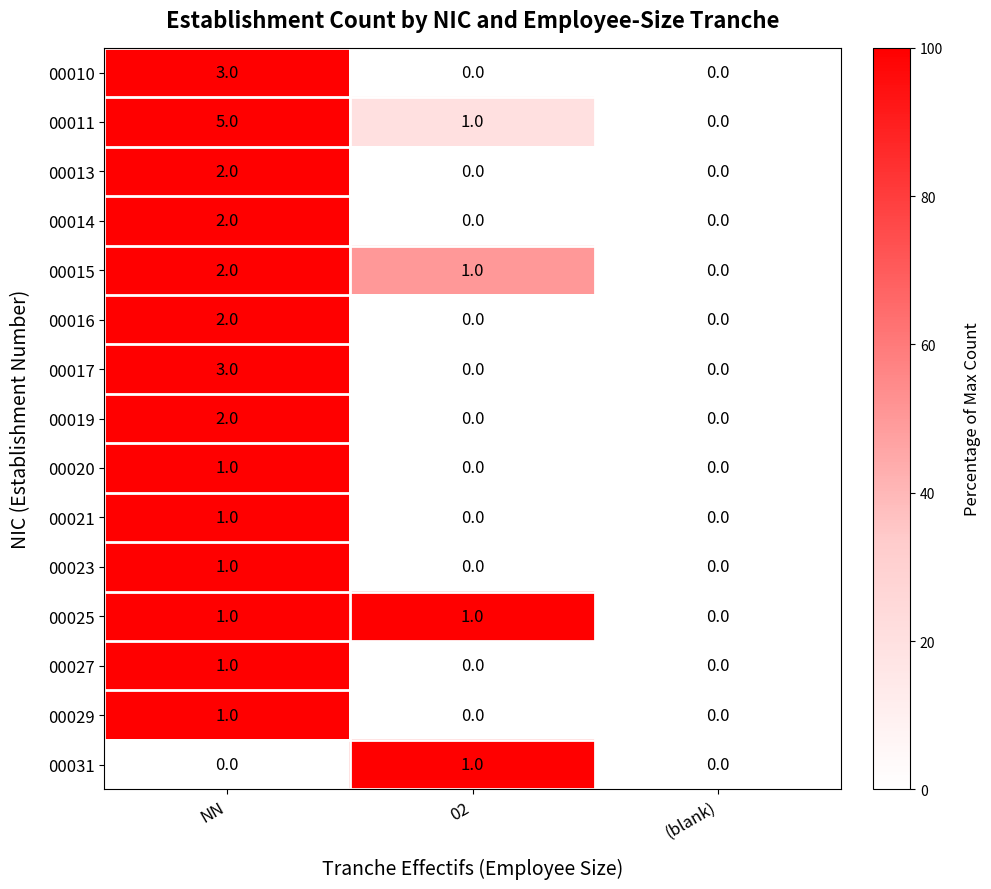

What is the difference between the 00017 values at (blank) and NN?

3